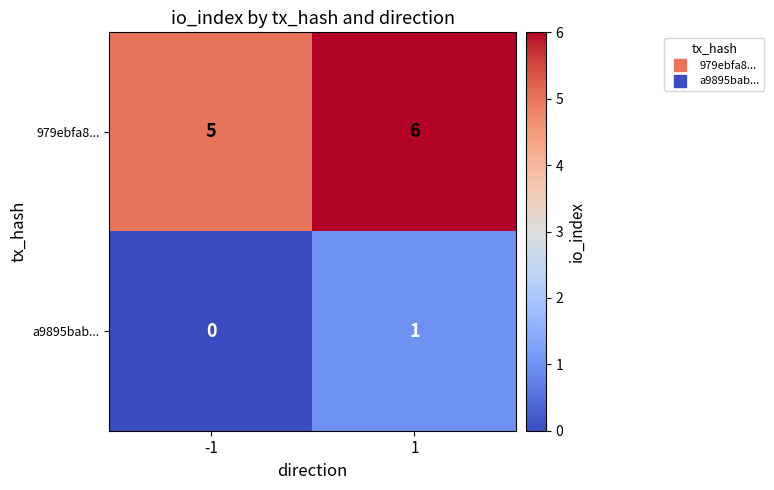

What is the sum of the 979ebfa8... values at -1 and 1?

11